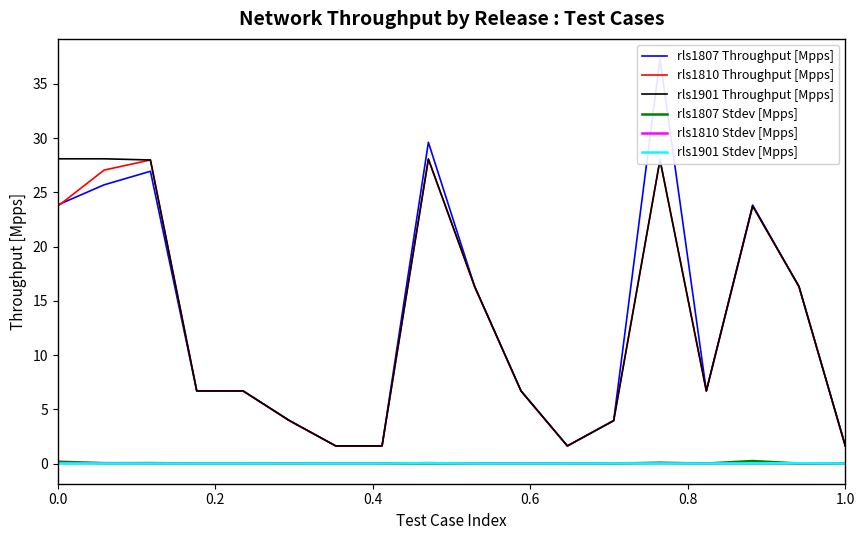

True or false: rls1901 Stdev [Mpps] and rls1810 Throughput [Mpps] cross at least once.

False